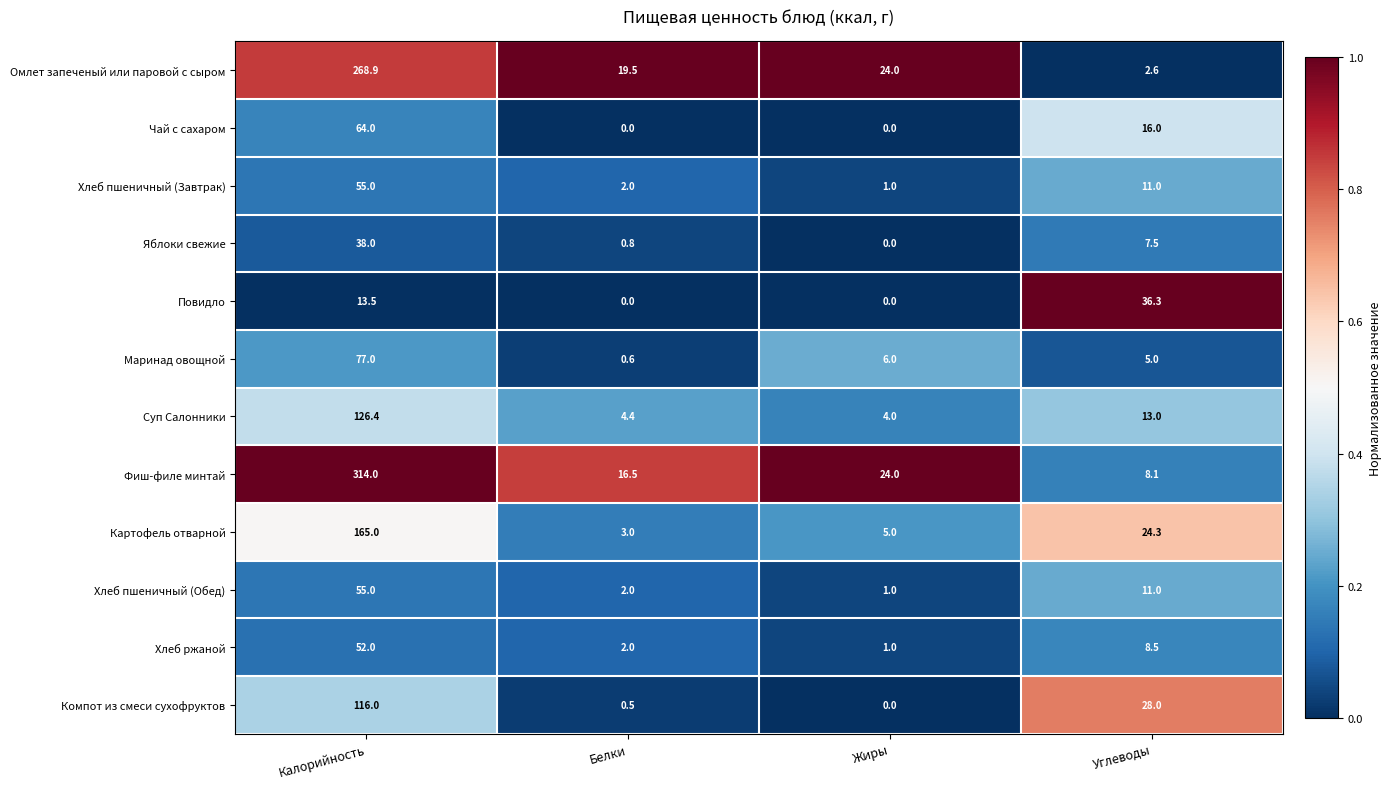

The value of Фиш-филе минтай at Белки is 16.5. True or false?

True